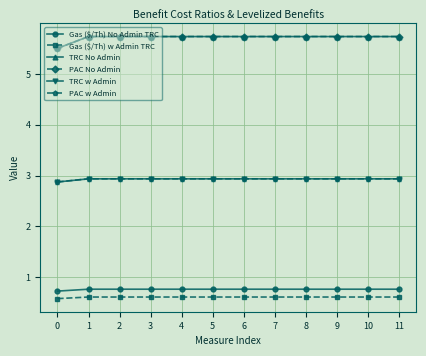

Is it true that Gas ($/Th) w Admin TRC equals 0.2 at 4?

False